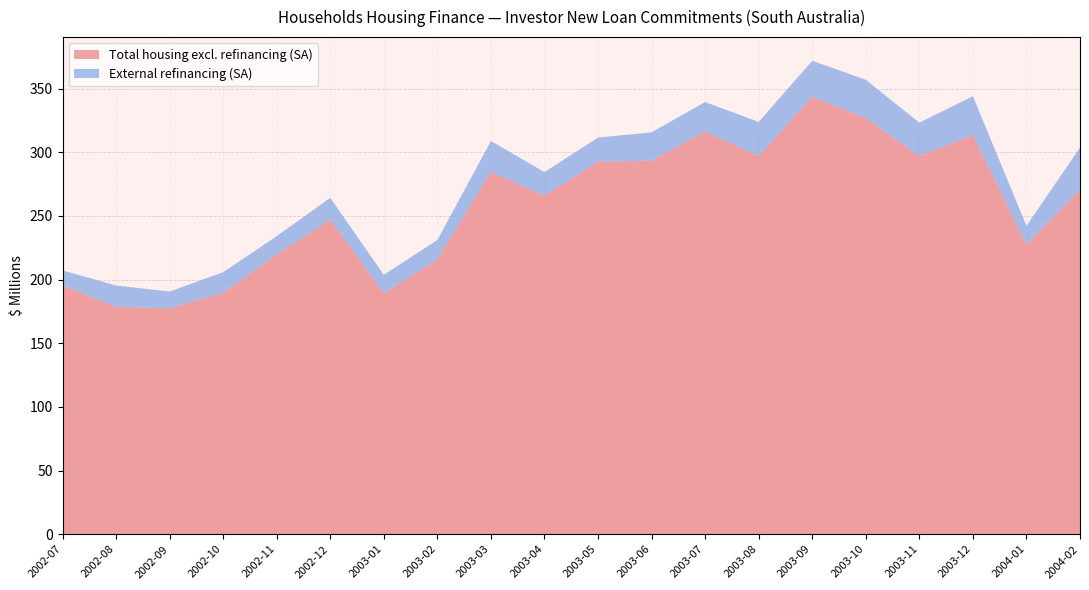

Which series has the widest spread of values?

Total housing excl. refinancing (SA)